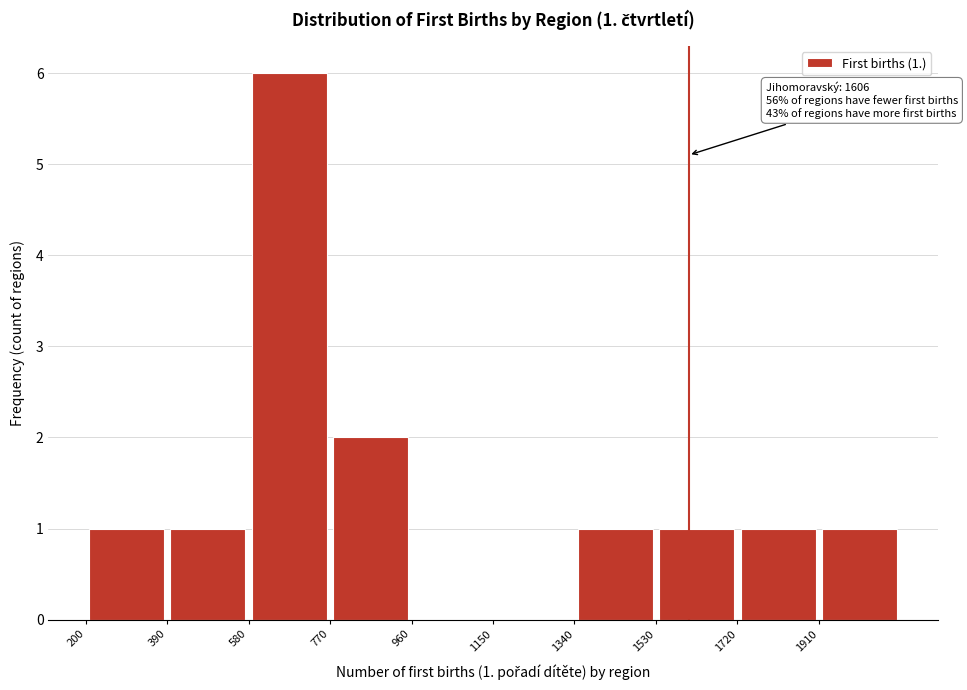

Over which range of the x-axis is the bar tallest?

580 to 770